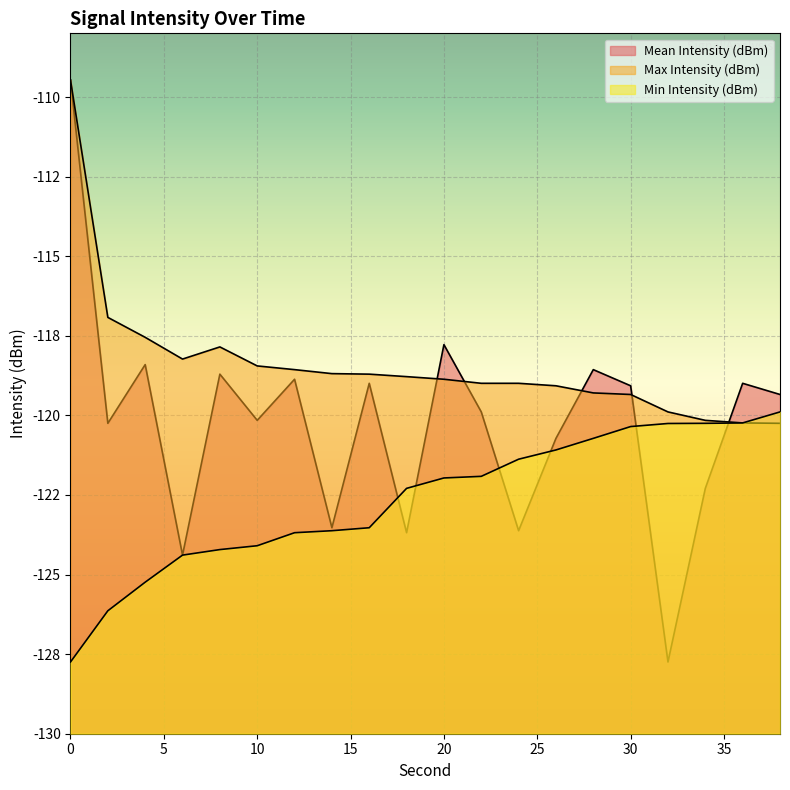

True or false: Max Intensity (dBm) has more than 1 points higher than both neighbors.

False